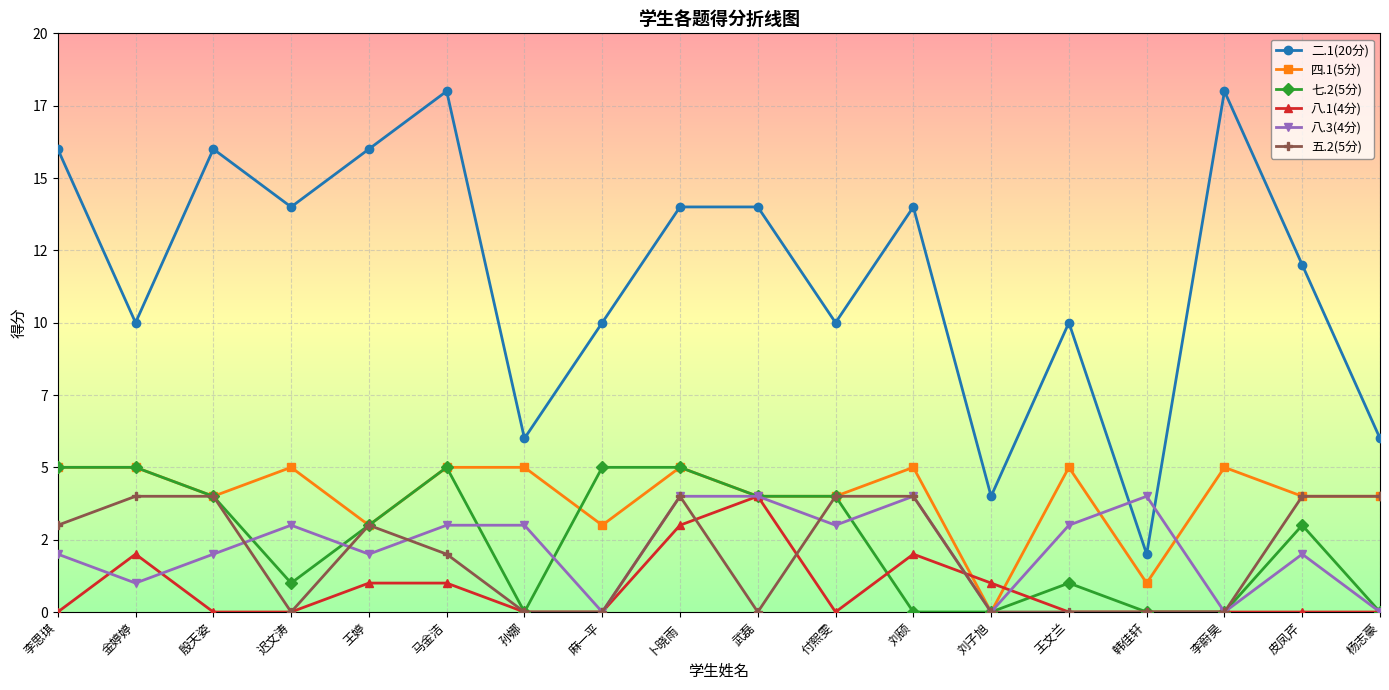

What is the sum of the 七.2(5分) values at 李蔚昊 and 殷天姿?

4